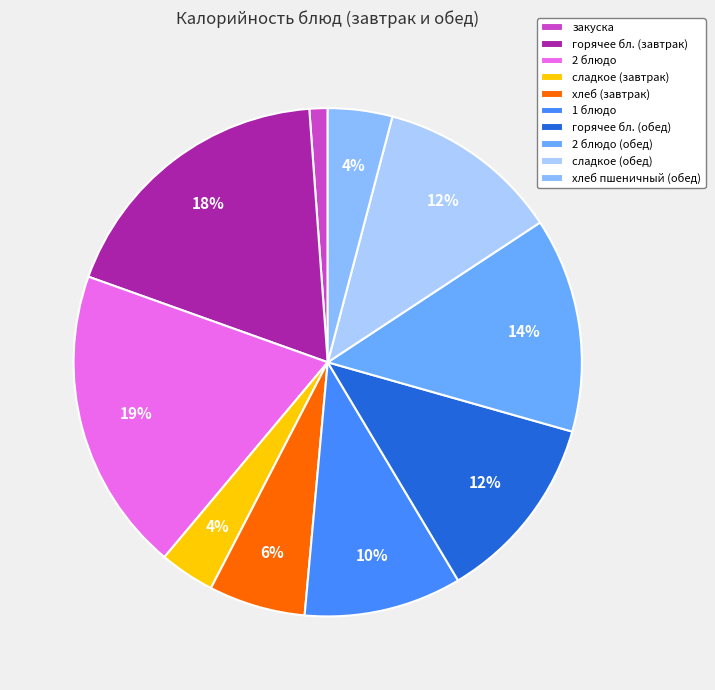

Does сладкое (завтрак) account for over 50% of the chart?

No